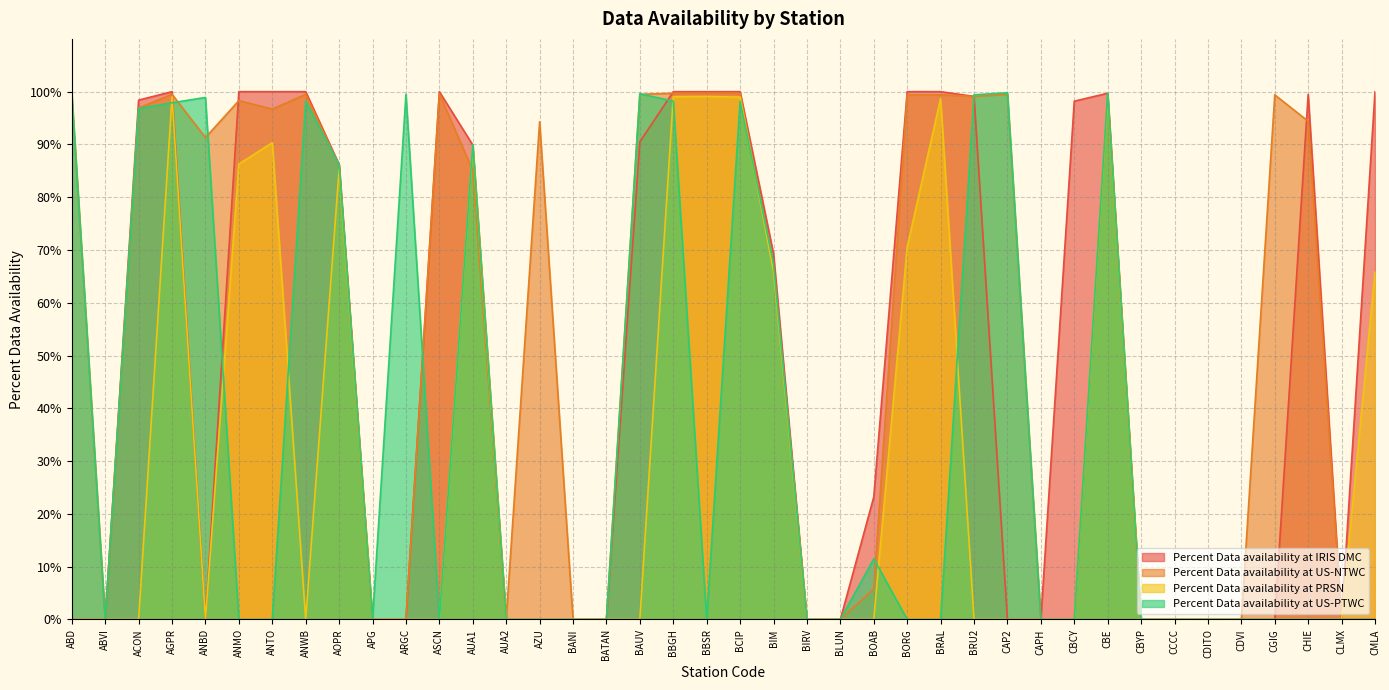

What is the value of the Percent Data availability at IRIS DMC point at the 4th from the left?

100.0